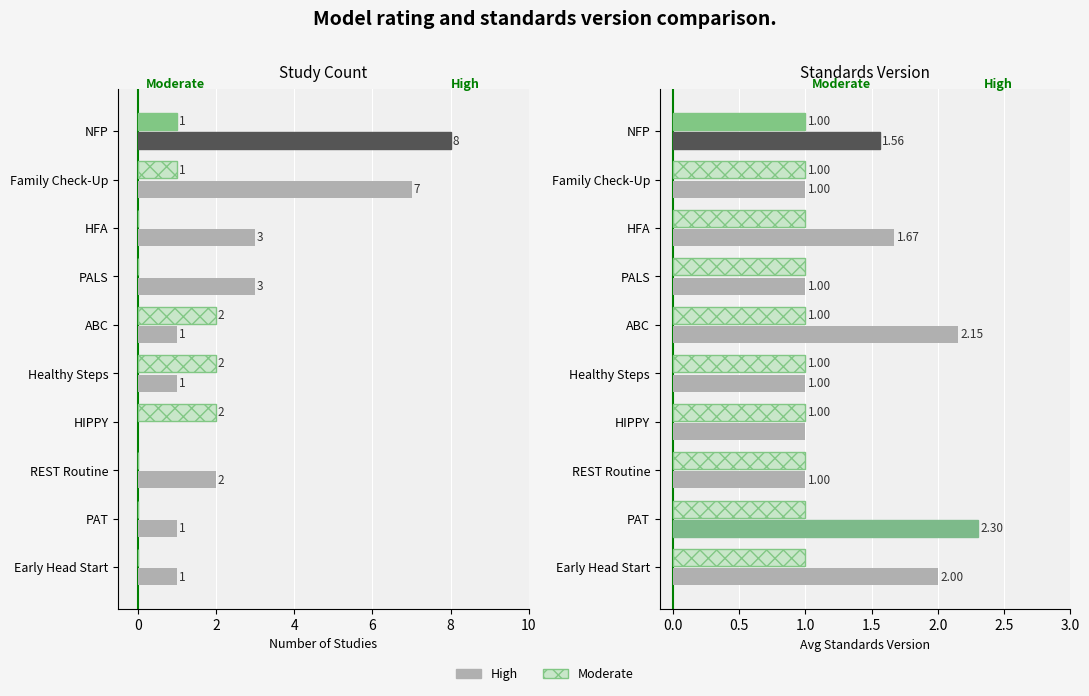

What is the spread (max minus min) of values at 0?

0.7